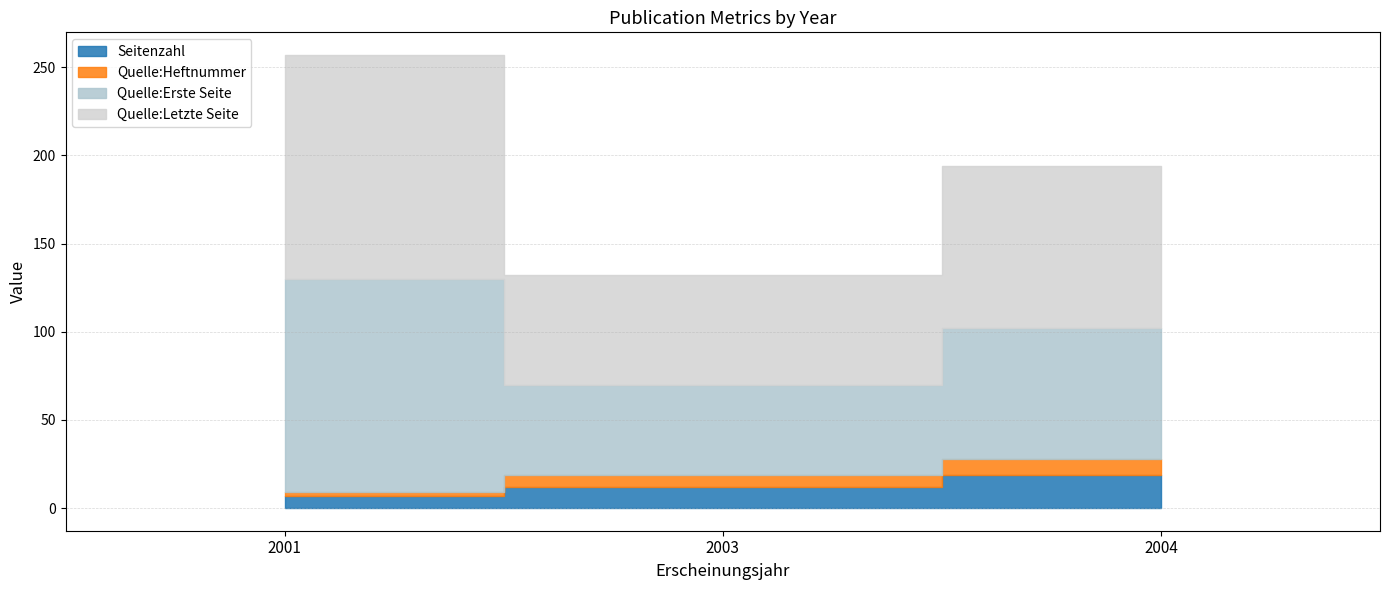

What are all the series names shown in the legend?

Seitenzahl, Quelle:Heftnummer, Quelle:Erste Seite, Quelle:Letzte Seite